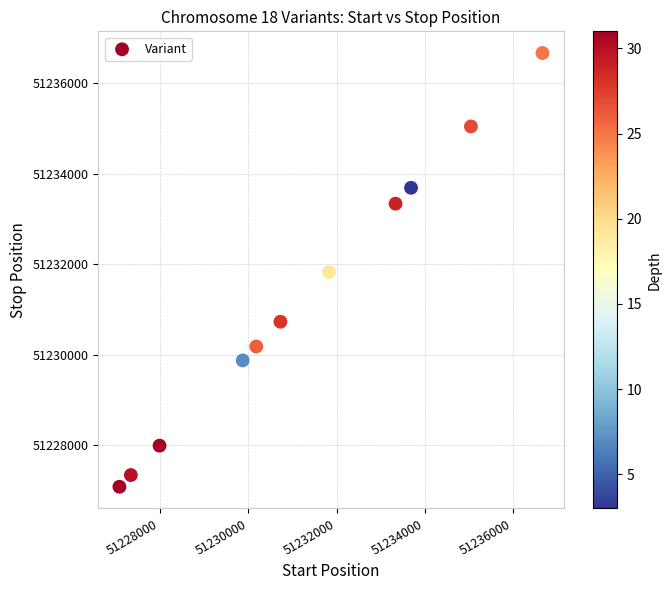

What is the range of X values (max minus min)?

9587